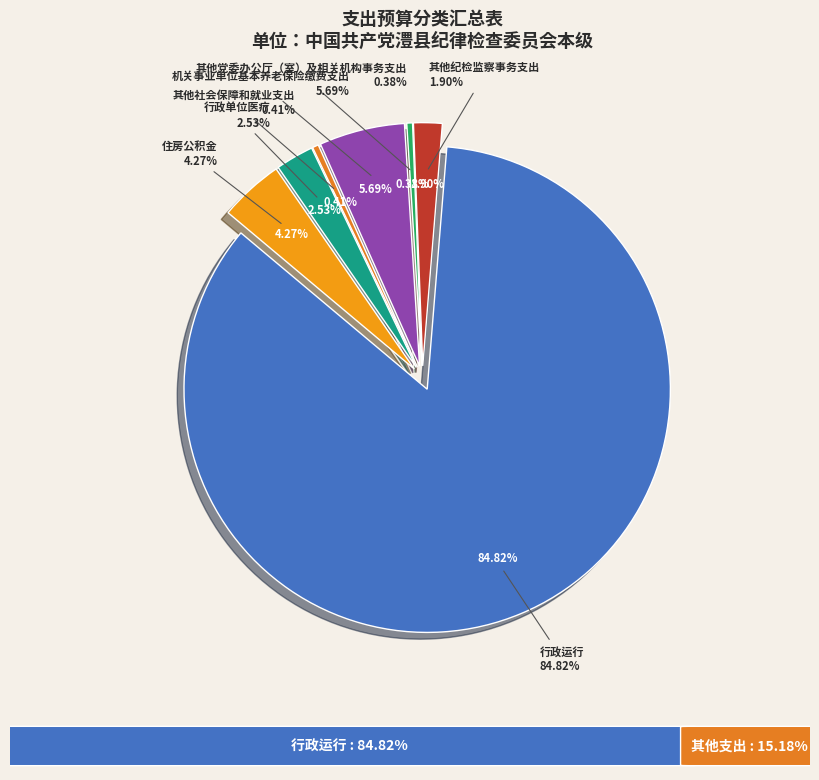

Which category has the biggest portion of the pie?

行政运行